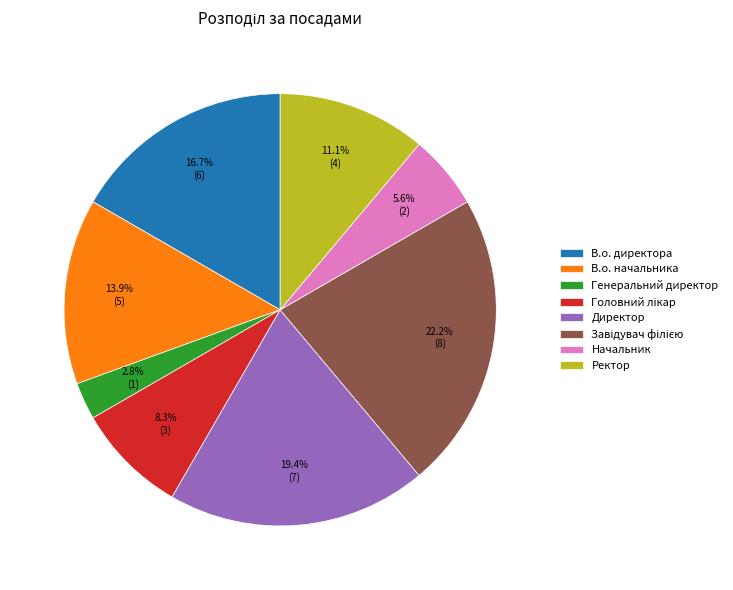

Which slice is the smallest?

Генеральний директор